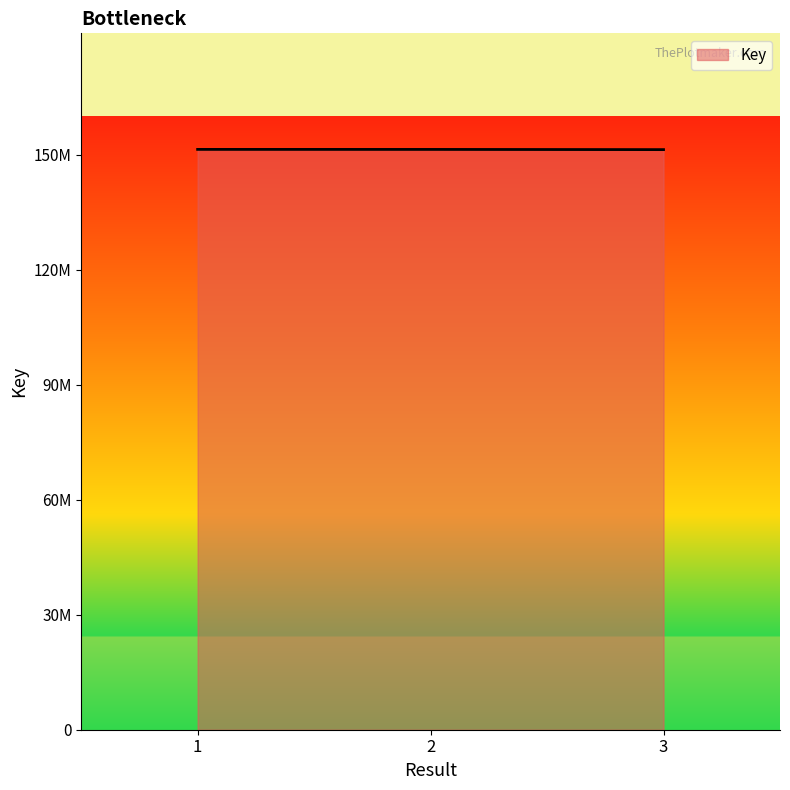

Is it true that the value at 1 is 58720799?

False